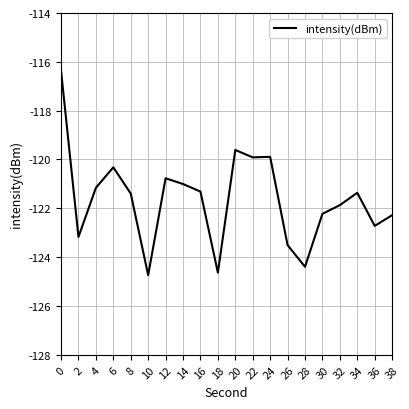

The chart shows a value of -122.7 at 36. True or false?

True